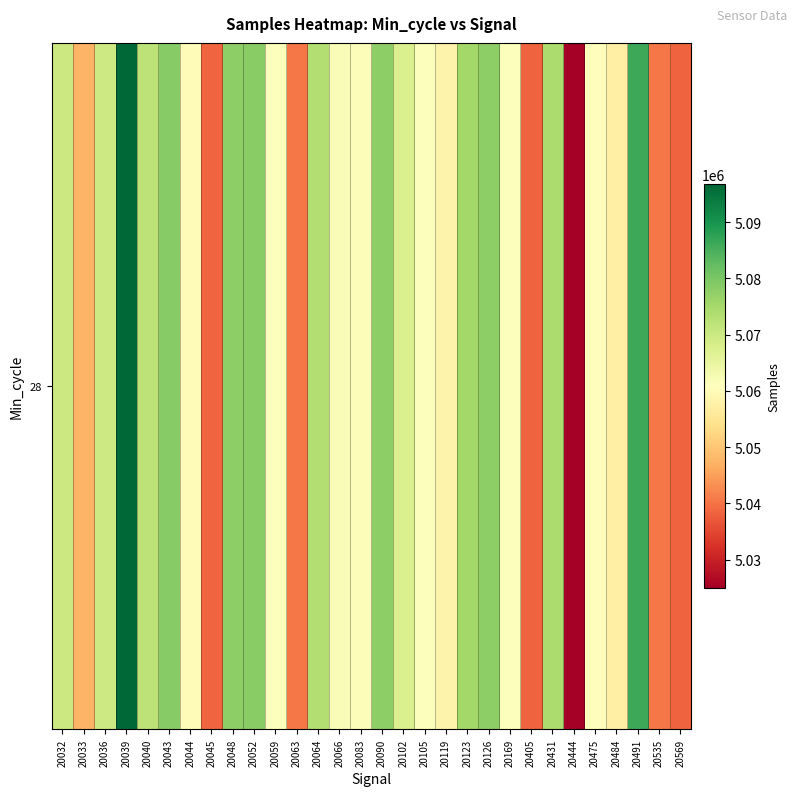

What is the sum of all values?

151887130.2